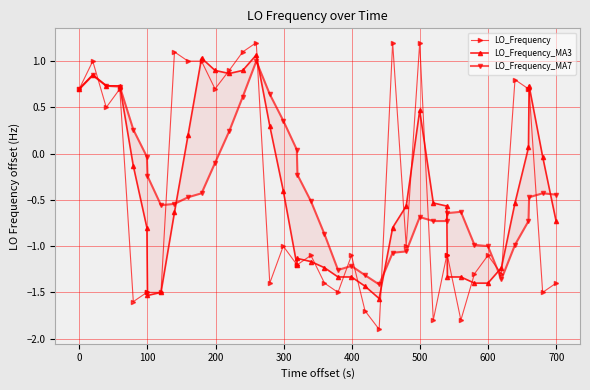

What is the lowest value of the LO_Frequency series?

-1.9